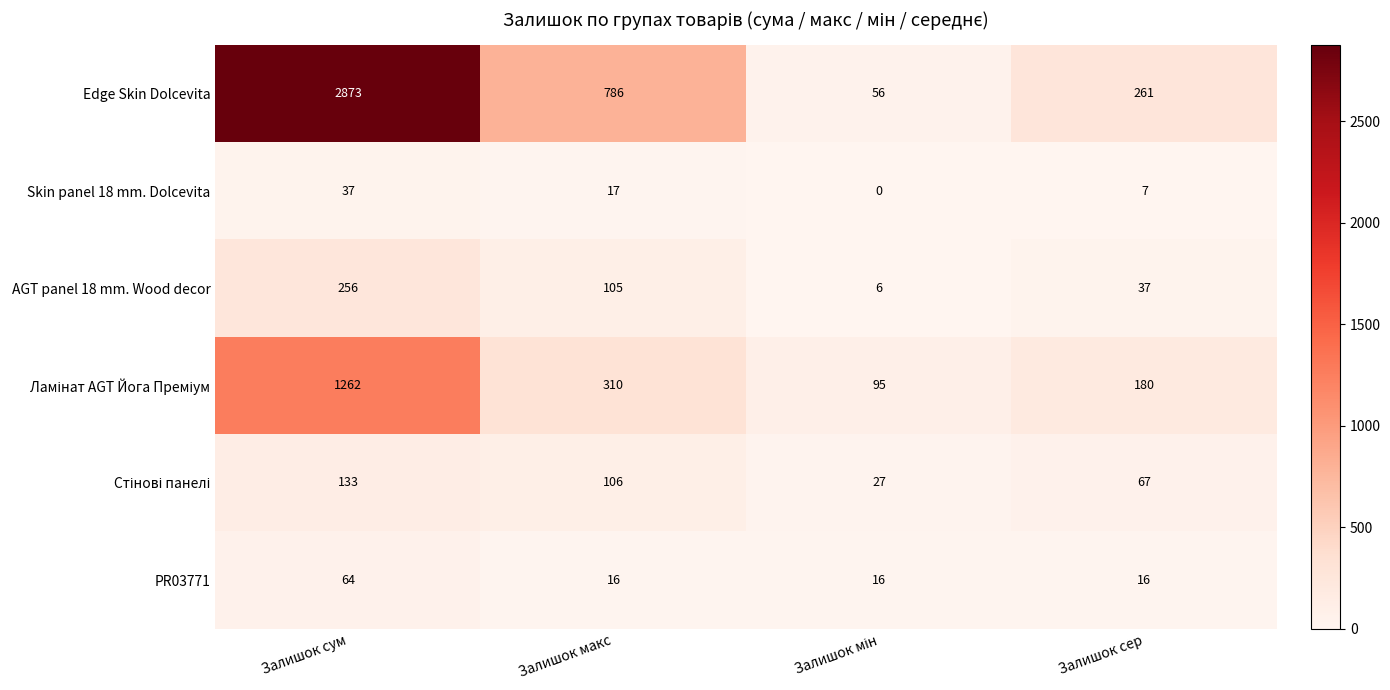

Which series has the widest spread of values?

Edge Skin Dolcevita